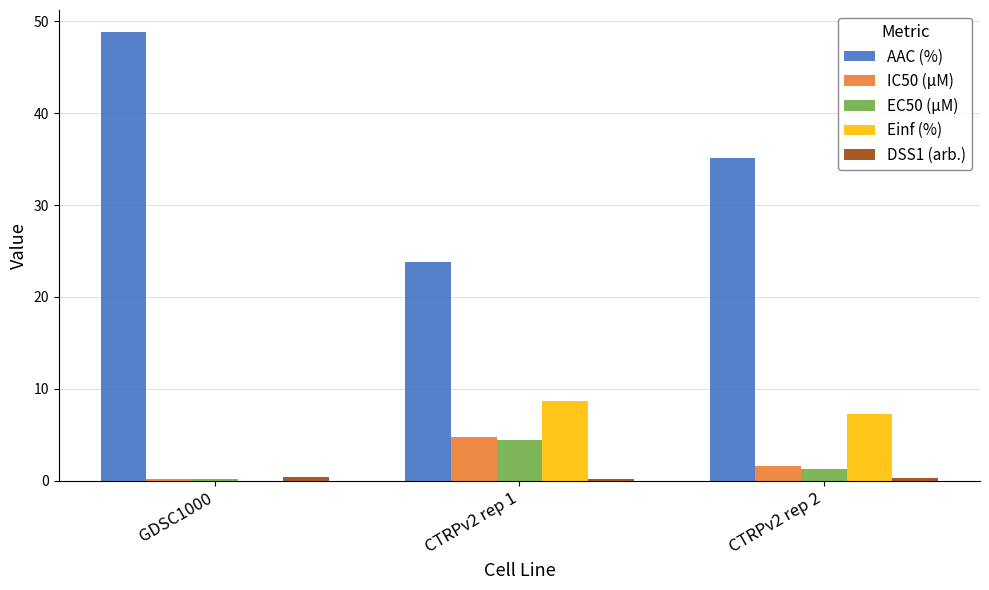

What is the sum of all IC50 (µM) values?

6.5